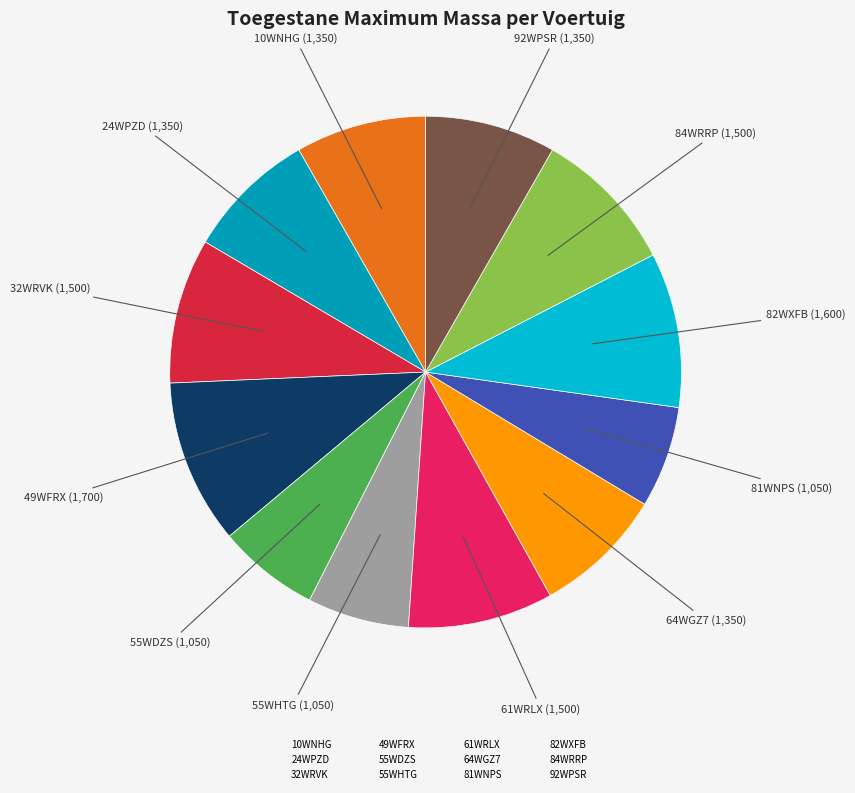

Count the number of slices in the pie.

12